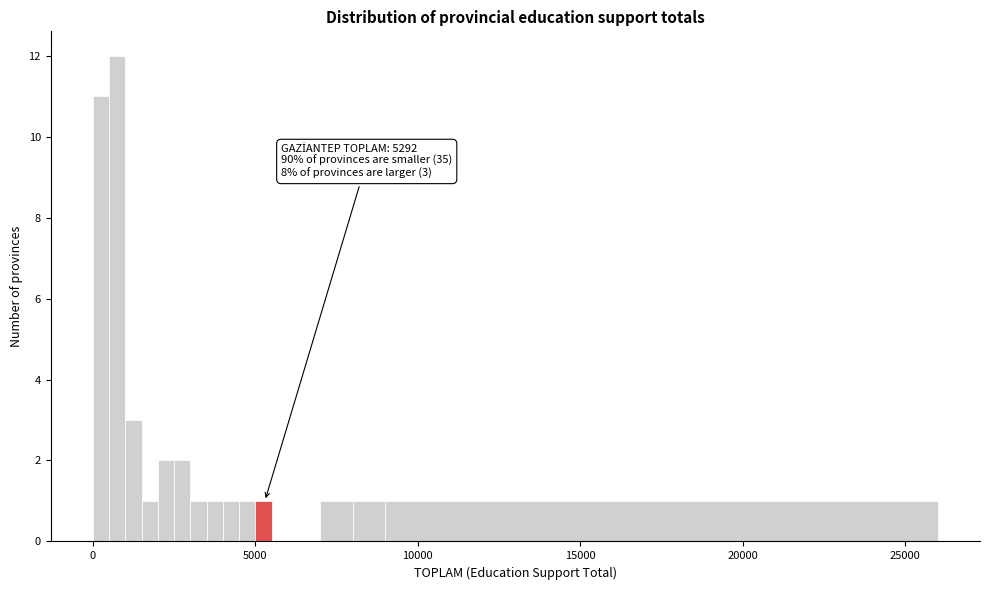

Around what value on the x-axis is the tallest bar? Give the approximate position of its centre, as read against the axis.

1000